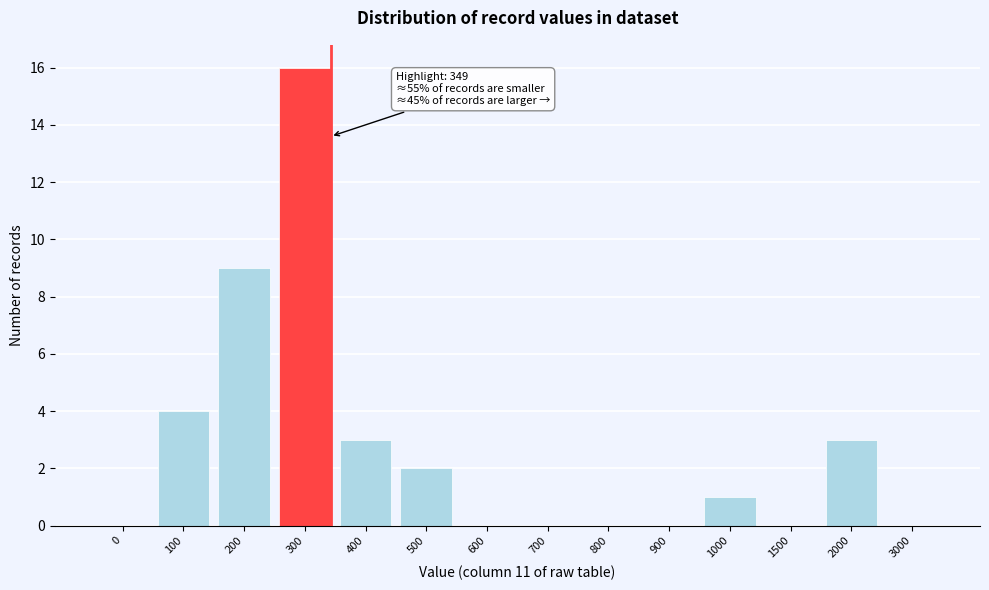

Reading right to left, transcribe all the data shown in this chart.

3000=0	2000=3	1500=0	1000=1	900=0	800=0	700=0	600=0	500=2	400=3	300=16	200=9	100=4	0=0